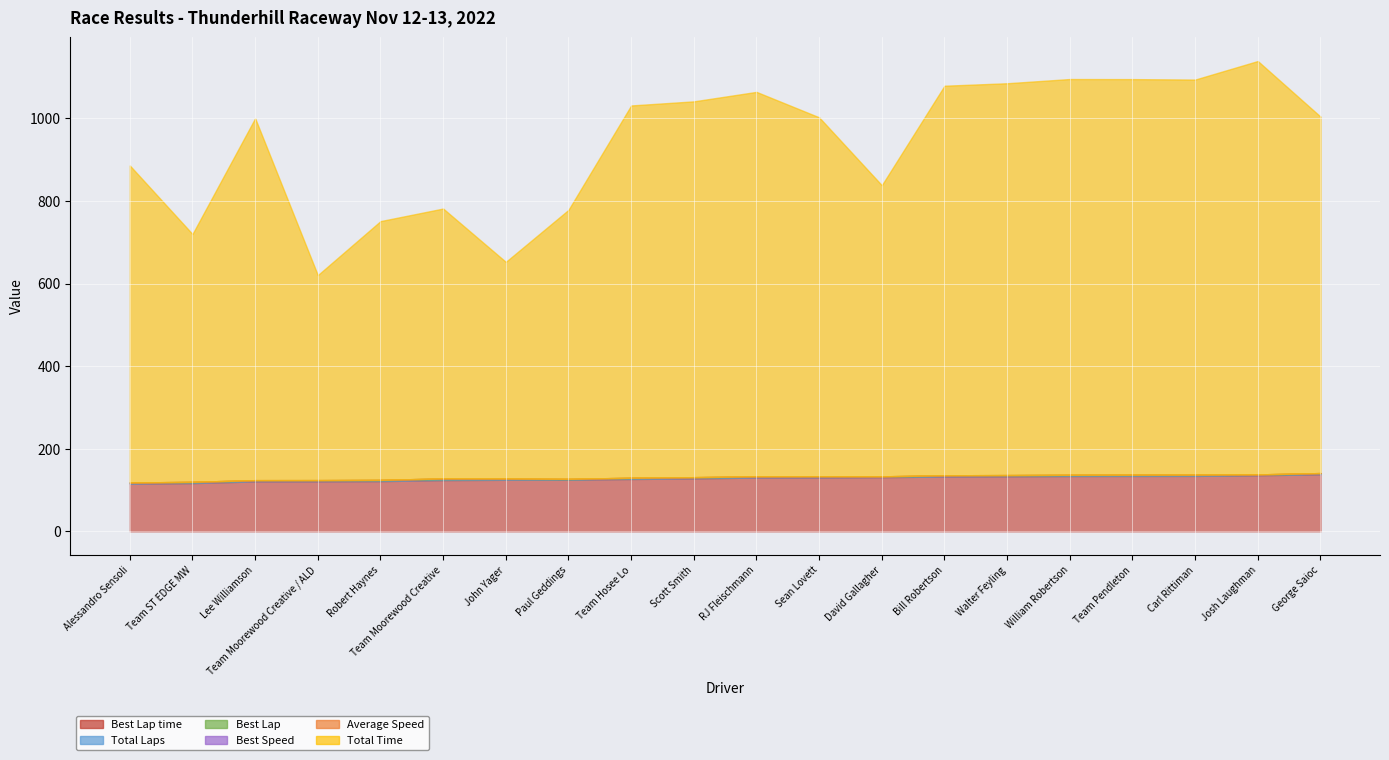

What is the sum of all Total Time values?

16143.1